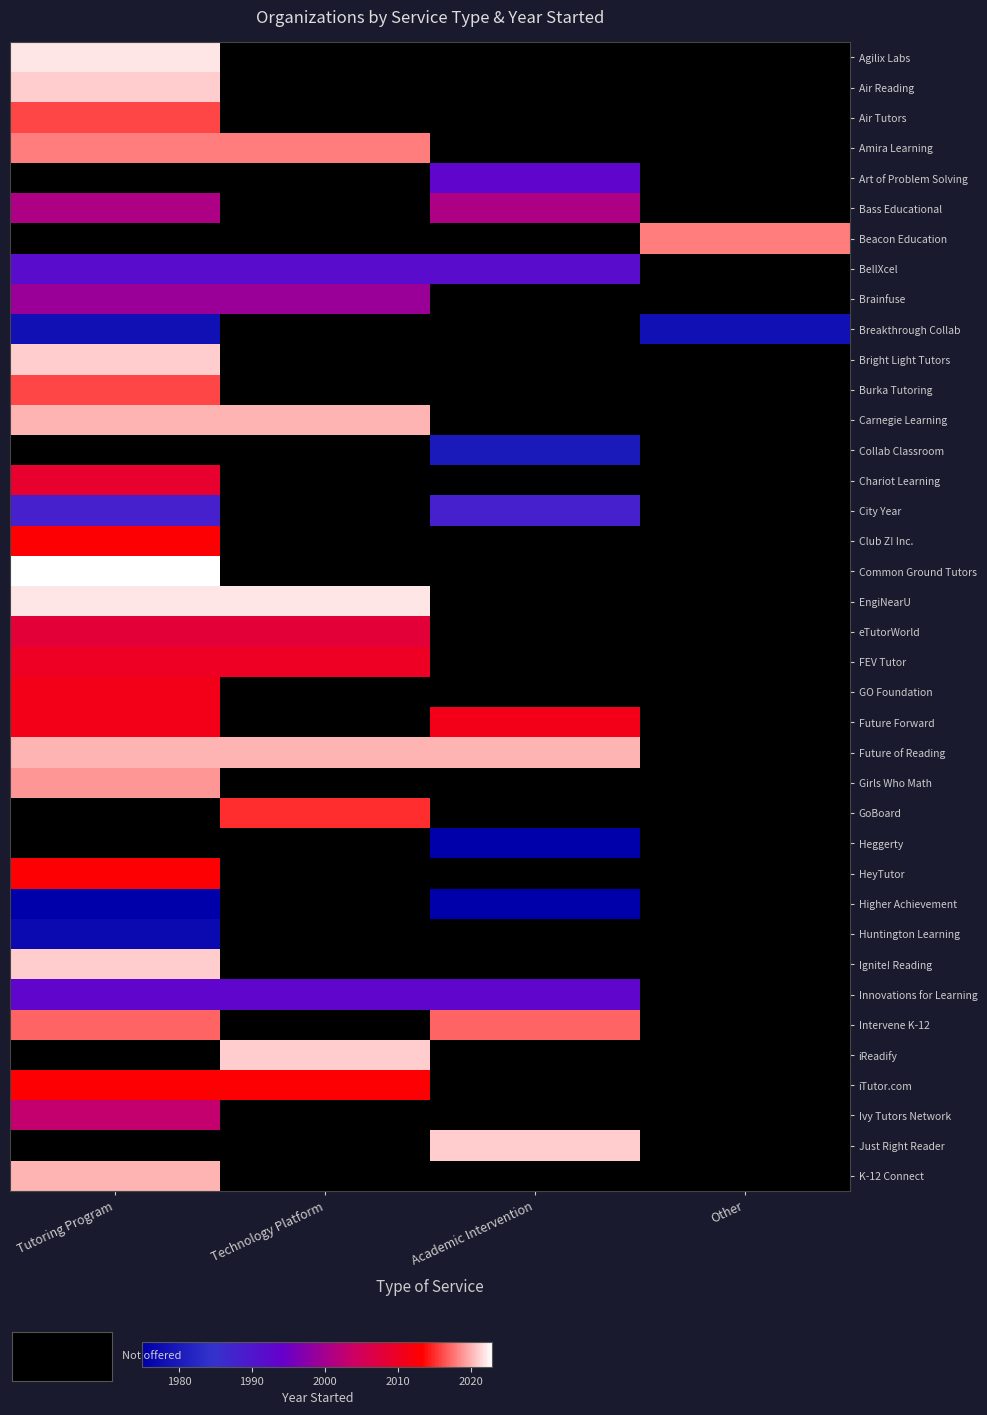

What is the difference between the highest and lowest values at Tutoring Program?

48.0